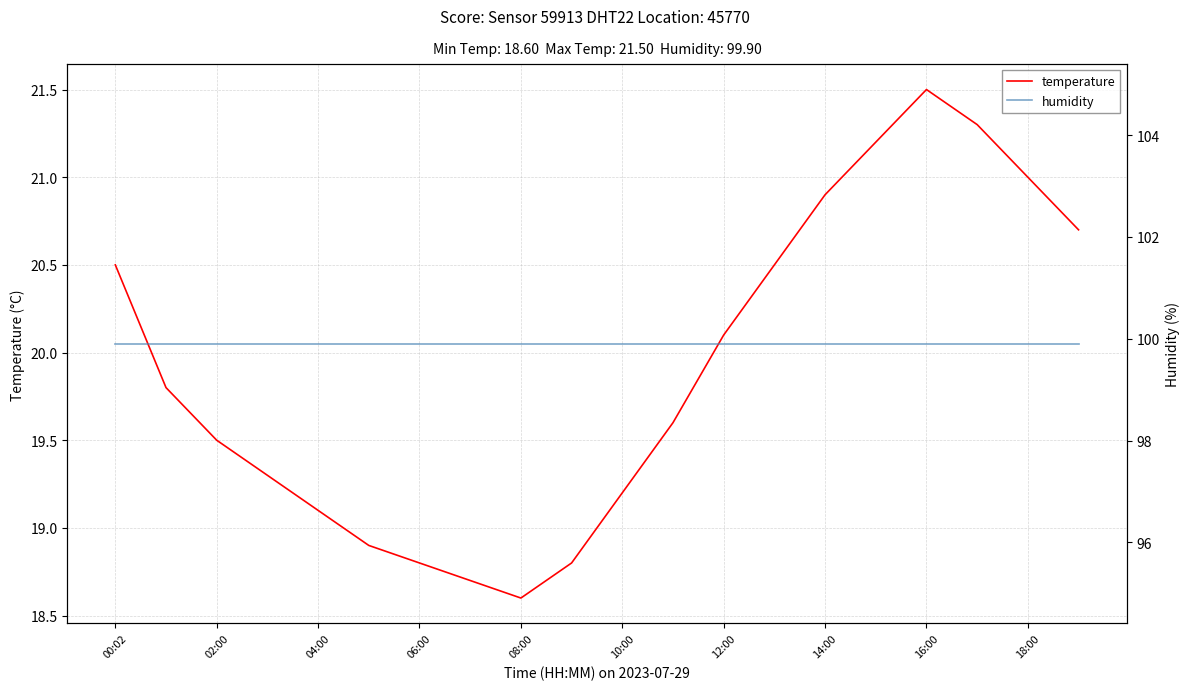

True or false: temperature has a value of 9.1 at 18:00.

False